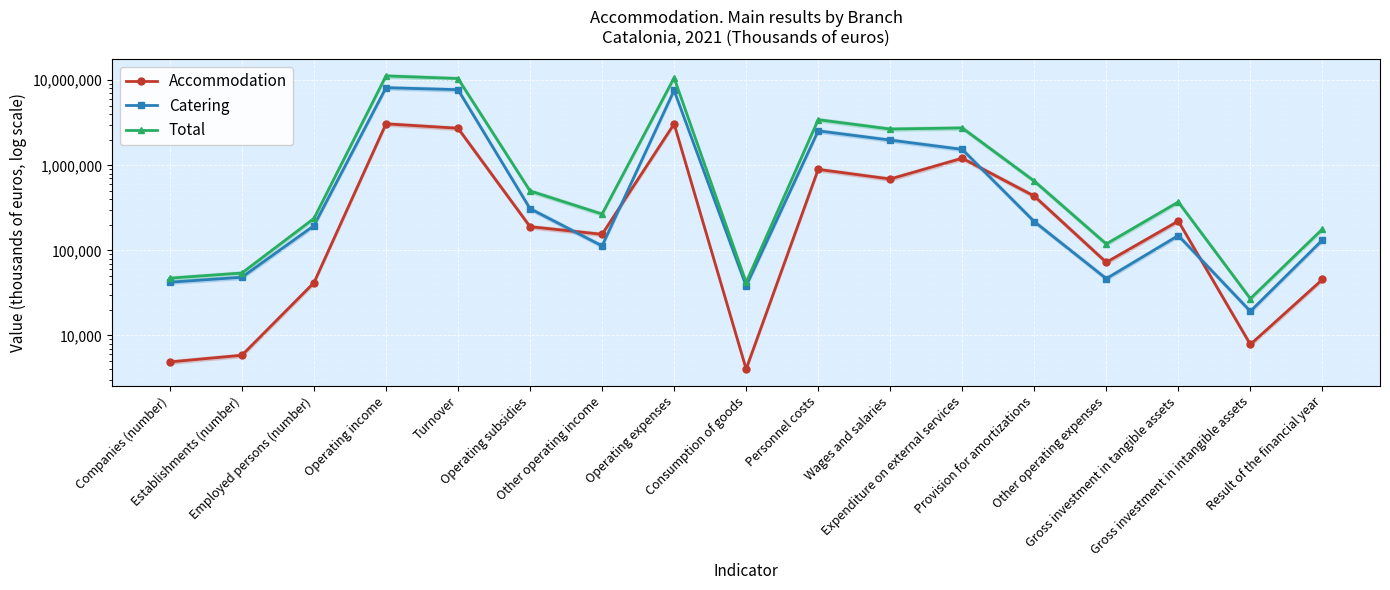

What is the maximum value for Accommodation?

3072928